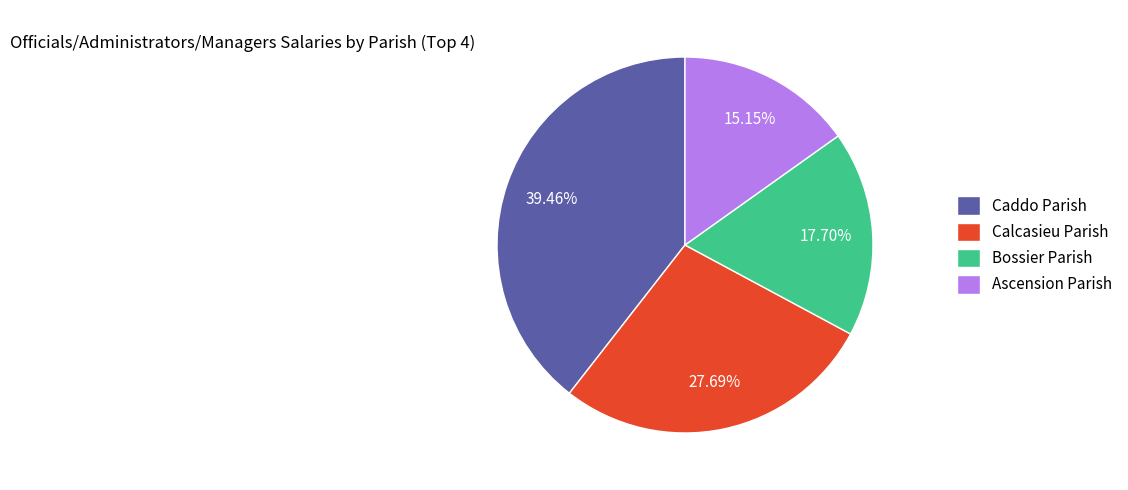

How many segments does this pie chart have?

4